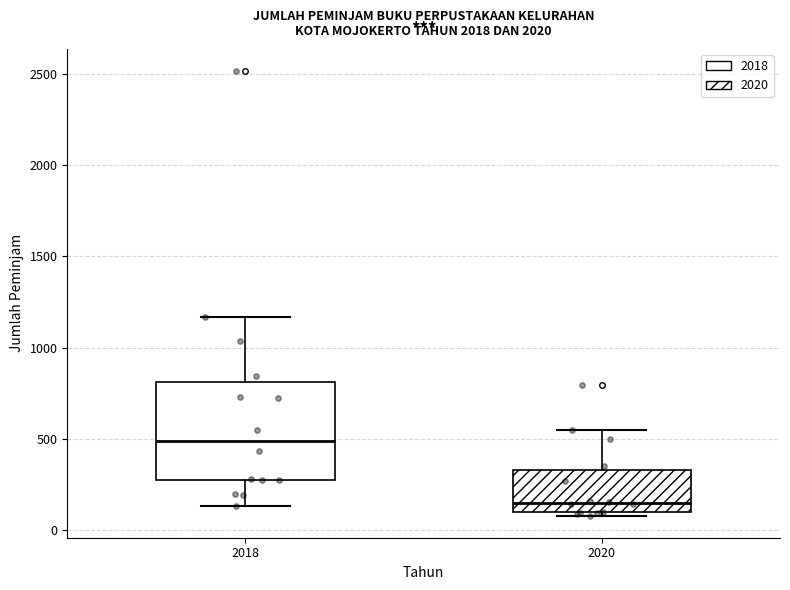

Where is the lower edge of the box at x = 2020 on the y-axis? The values are not printed on the chart, so give them approximately, as read against the axis.

100